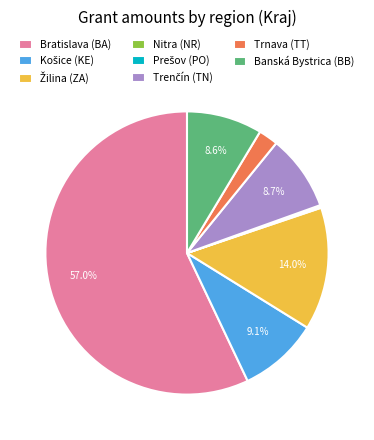

Which category has the biggest portion of the pie?

Bratislava (BA)